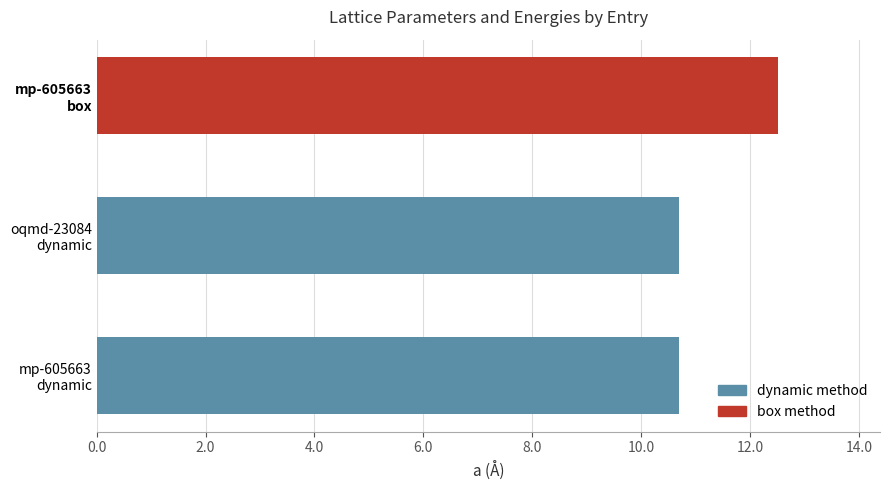

How many distinct data groups are displayed?

1